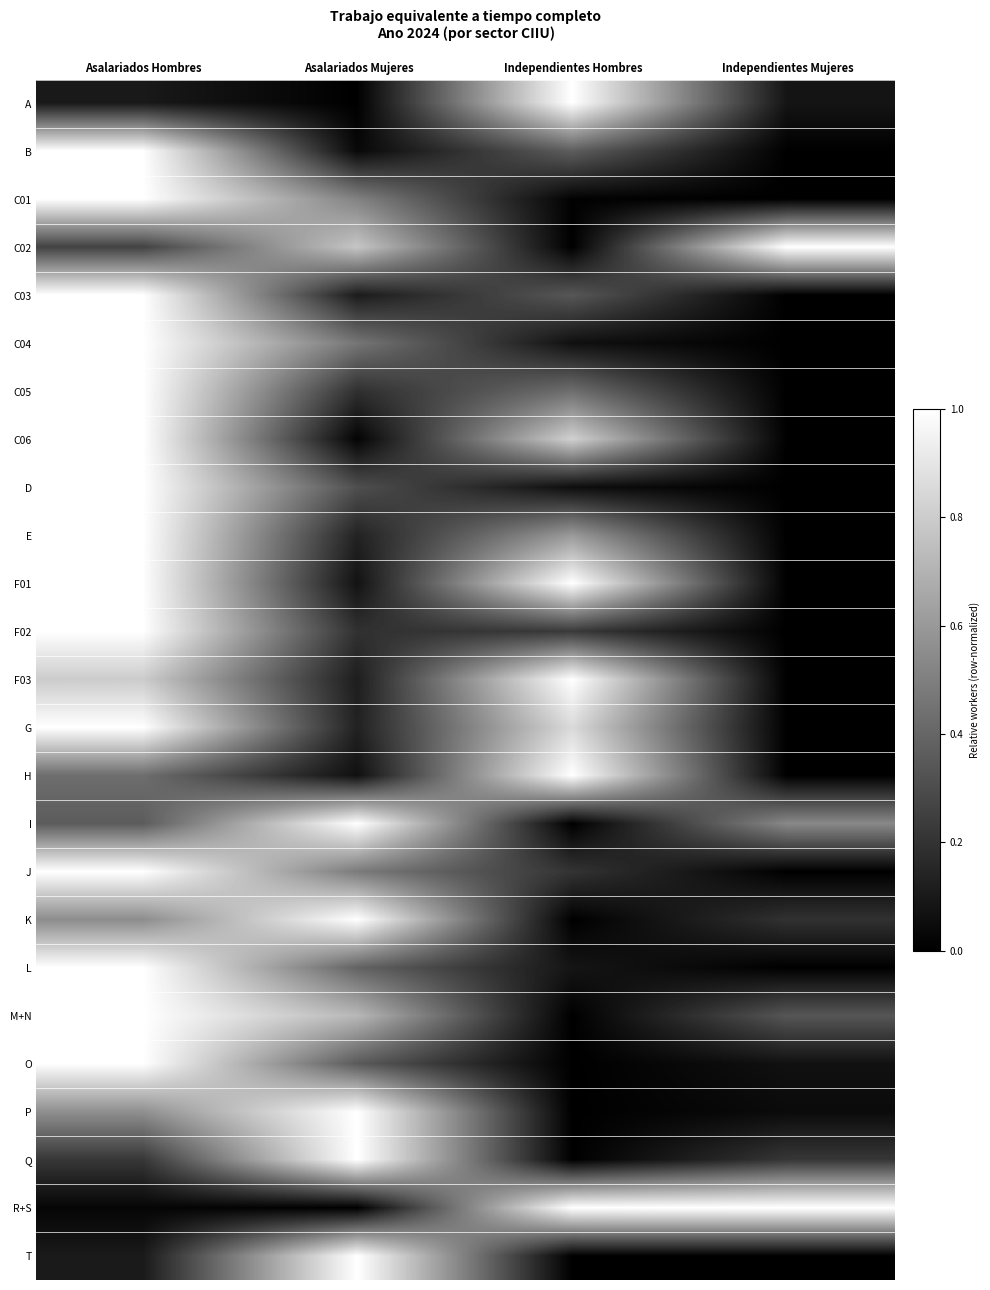

At Independientes Hombres, list the series in order from largest to smallest.

A, F01, F03, H, R+S, G, C06, E, C05, B, C03, F02, J, L, C04, D, C01, C02, I, K, M+N, O, P, Q, T